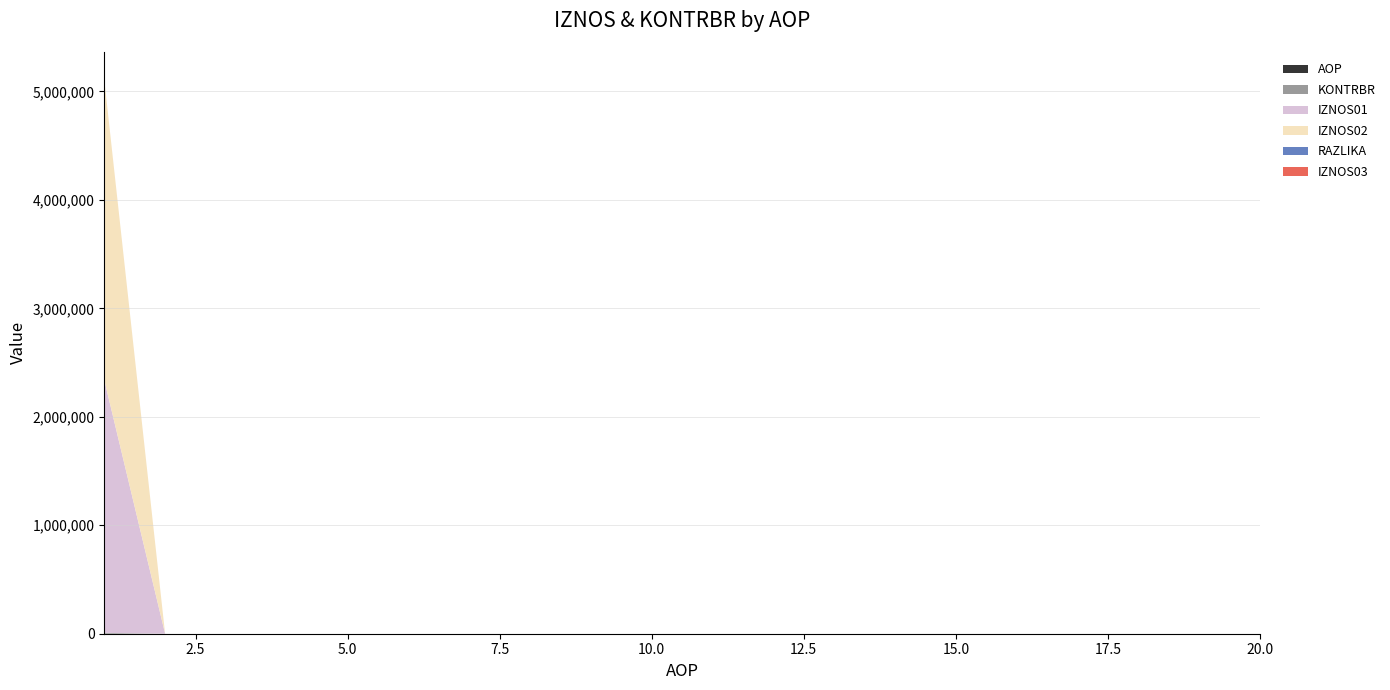

Reading left to right, transcribe all the data shown in this chart.

AOP: 1.0	2.0	3.0	4.0	5.0	6.0	7.0	8.0	9.0	10.0	11.0	12.0	13.0	14.0	15.0	16.0	17.0	18.0	19.0	20.0
KONTRBR: 7867.5	0.0	0.0	0.0	0.0	0.0	0.0	0.0	0.0	0.0	0.0	0.0	0.0	0.0	0.0	0.0	0.0	0.0	0.0	0.0
IZNOS01: 2331482.5	0.0	0.0	0.0	0.0	0.0	0.0	0.0	0.0	0.0	0.0	0.0	0.0	0.0	0.0	0.0	0.0	0.0	0.0	0.0
IZNOS02: 2768031.2	0.0	0.0	0.0	0.0	0.0	0.0	0.0	0.0	0.0	0.0	0.0	0.0	0.0	0.0	0.0	0.0	0.0	0.0	0.0
RAZLIKA: 0.7	0.0	0.0	0.0	0.0	0.0	0.0	0.0	0.0	0.0	0.0	0.0	0.0	0.0	0.0	0.0	0.0	0.0	0.0	0.0
IZNOS03: 0.0	0.0	0.0	0.0	0.0	0.0	0.0	0.0	0.0	0.0	0.0	0.0	0.0	0.0	0.0	0.0	0.0	0.0	0.0	0.0